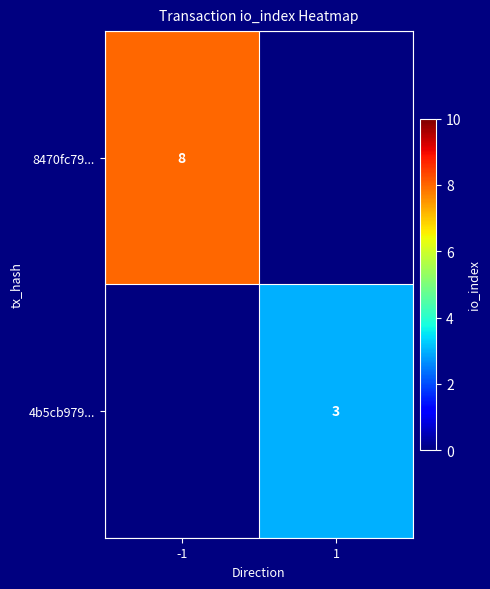

Is it true that 4b5cb979... equals 3 at 1?

True